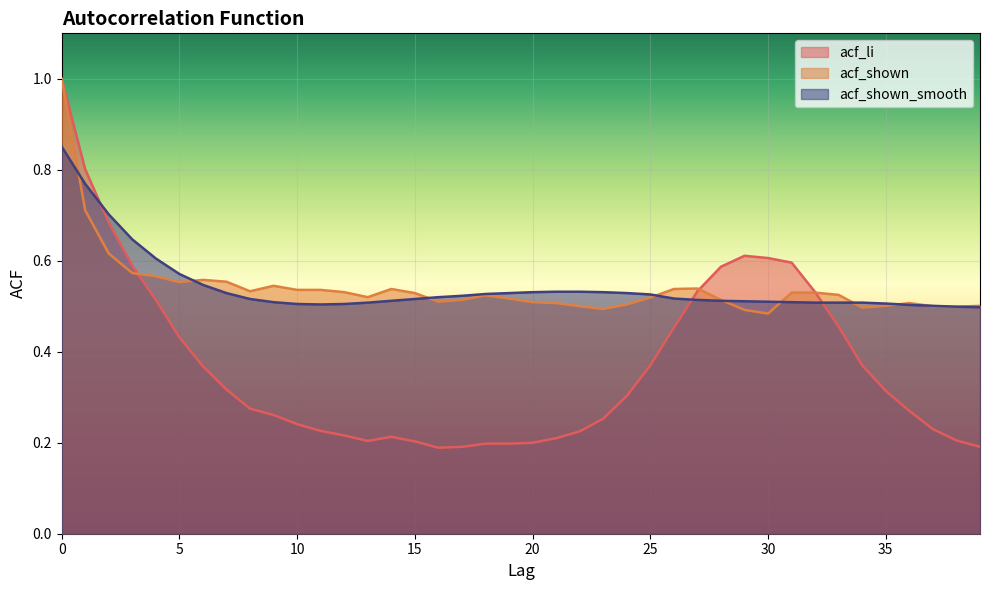

Is it true that acf_shown equals 0.7 at 18?

False